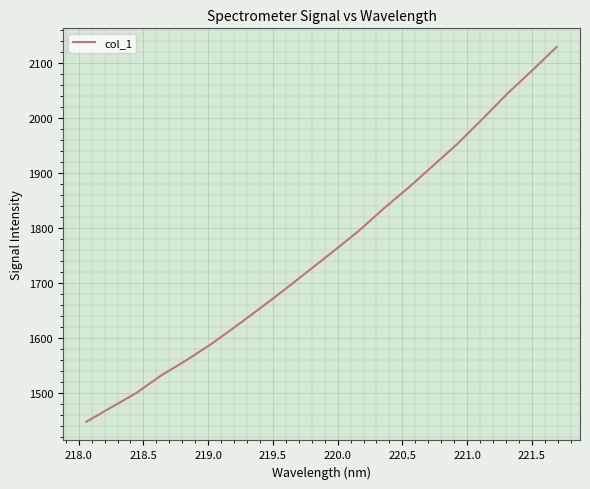

What is the maximum value shown in the chart?

2129.6